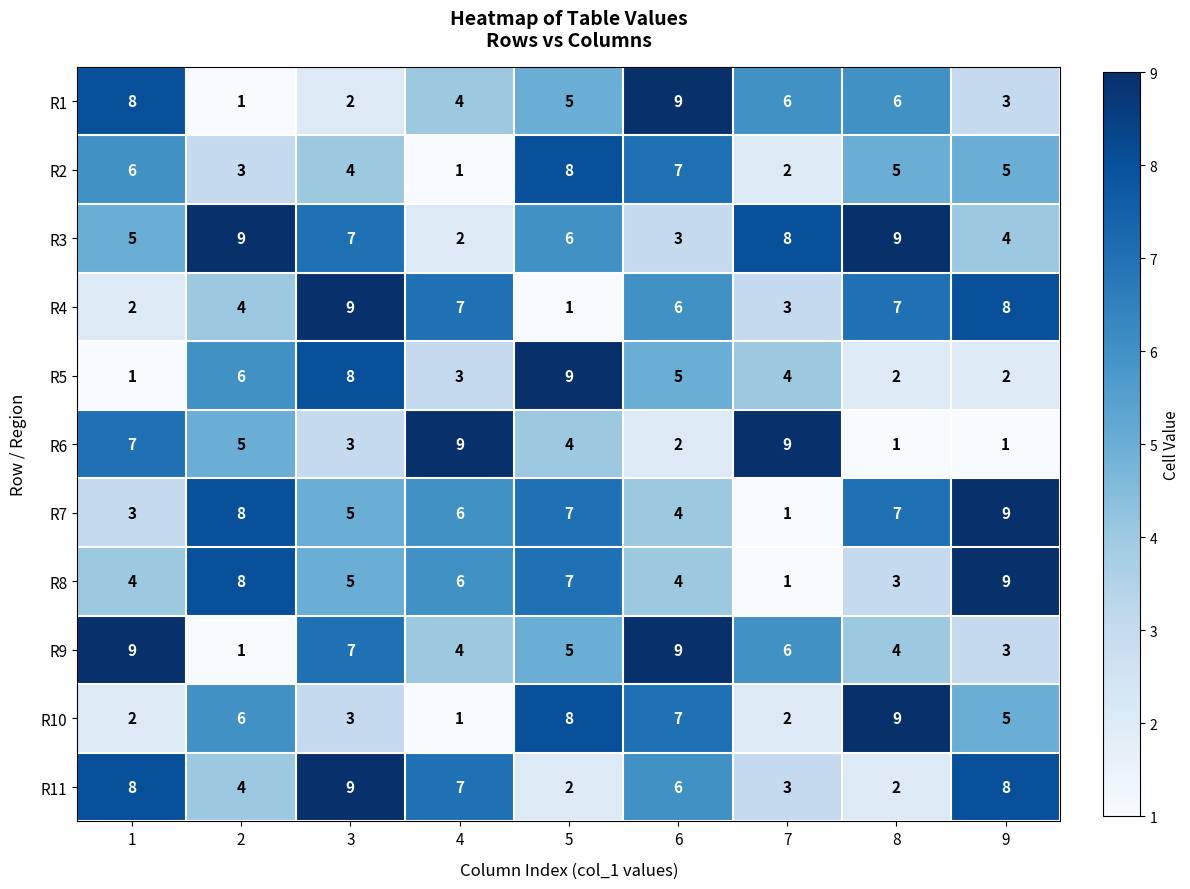

Which category has the highest value in the R10 series?

8